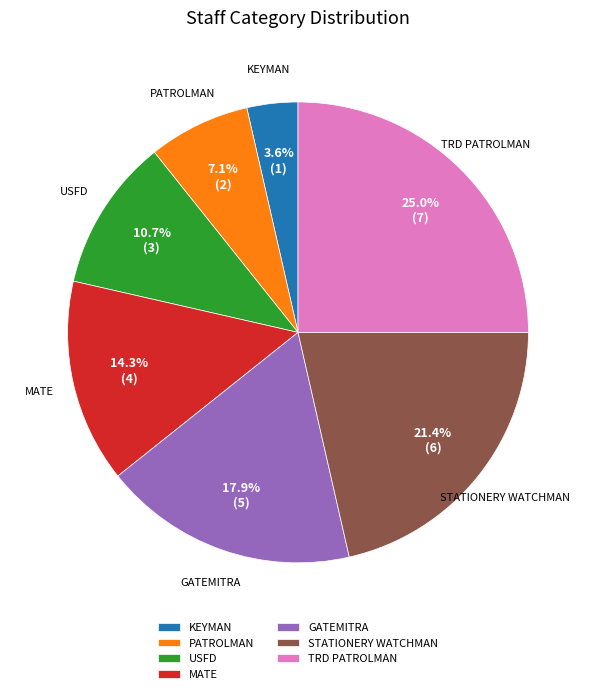

Count the number of slices in the pie.

7